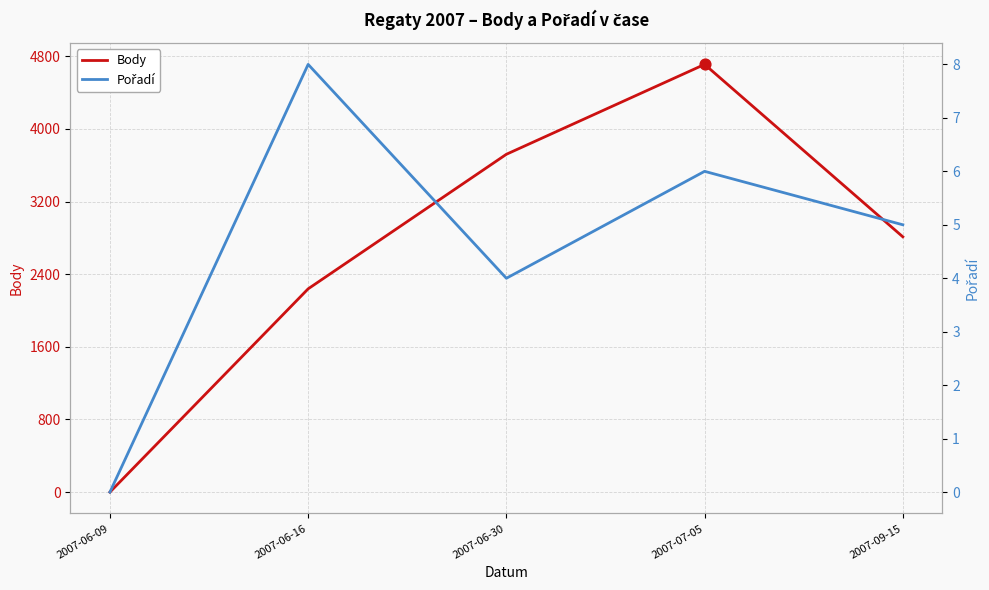

Which series contains the highest Y value?

Body